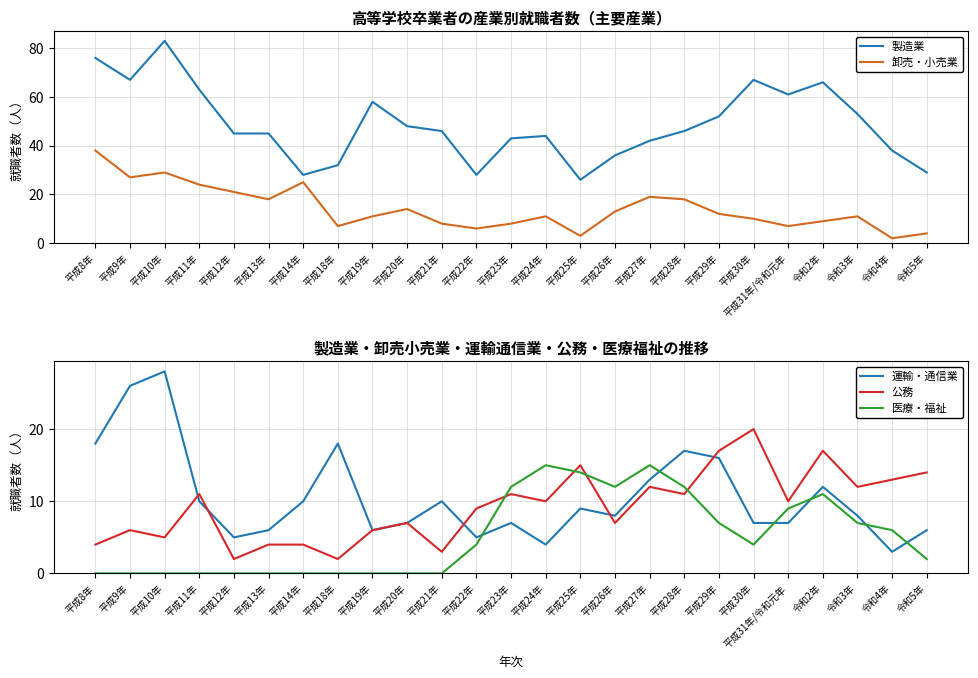

Reading right to left, transcribe all the data shown in this chart.

製造業: 29	38	53	66	61	67	52	46	42	36	26	44	43	28	46	48	58	32	28	45	45	63	83	67	76
卸売・小売業: 4	2	11	9	7	10	12	18	19	13	3	11	8	6	8	14	11	7	25	18	21	24	29	27	38
運輸・通信業: 6	3	8	12	7	7	16	17	13	8	9	4	7	5	10	7	6	18	10	6	5	10	28	26	18
公務: 14	13	12	17	10	20	17	11	12	7	15	10	11	9	3	7	6	2	4	4	2	11	5	6	4
医療・福祉: 2	6	7	11	9	4	7	12	15	12	14	15	12	4	0	0	0	0	0	0	0	0	0	0	0